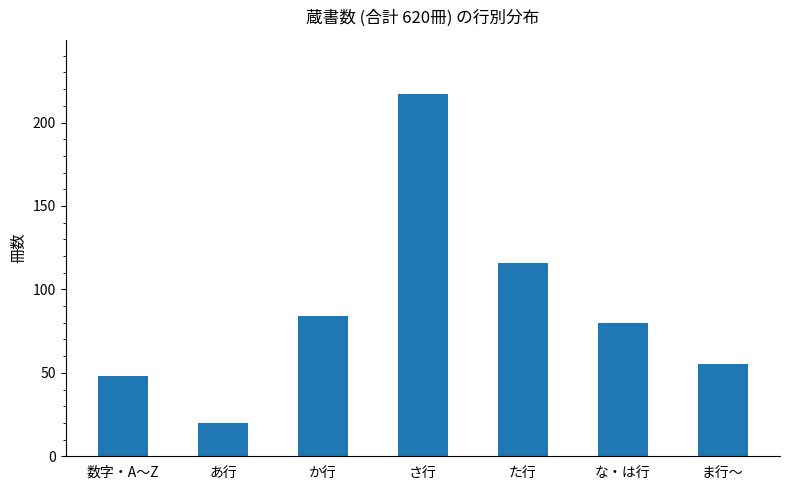

Which category has the lowest value across all series?

あ行